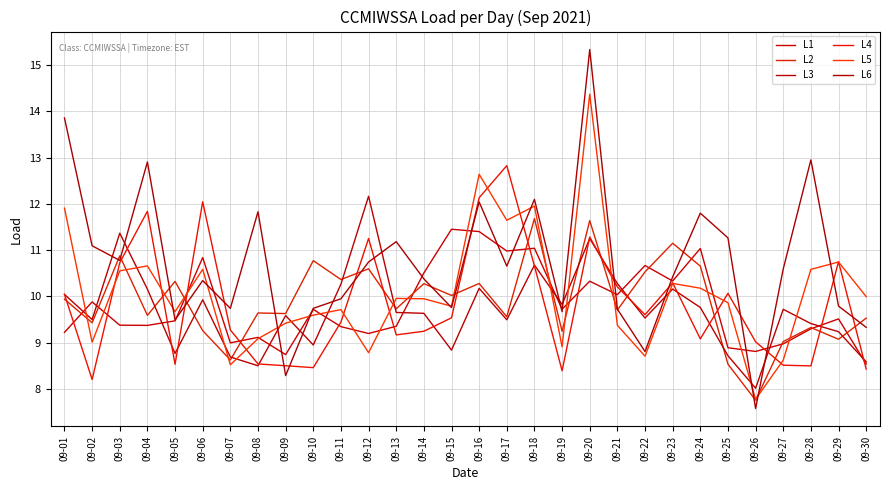

Which series changed the most between 09-20 and 09-29?

L6